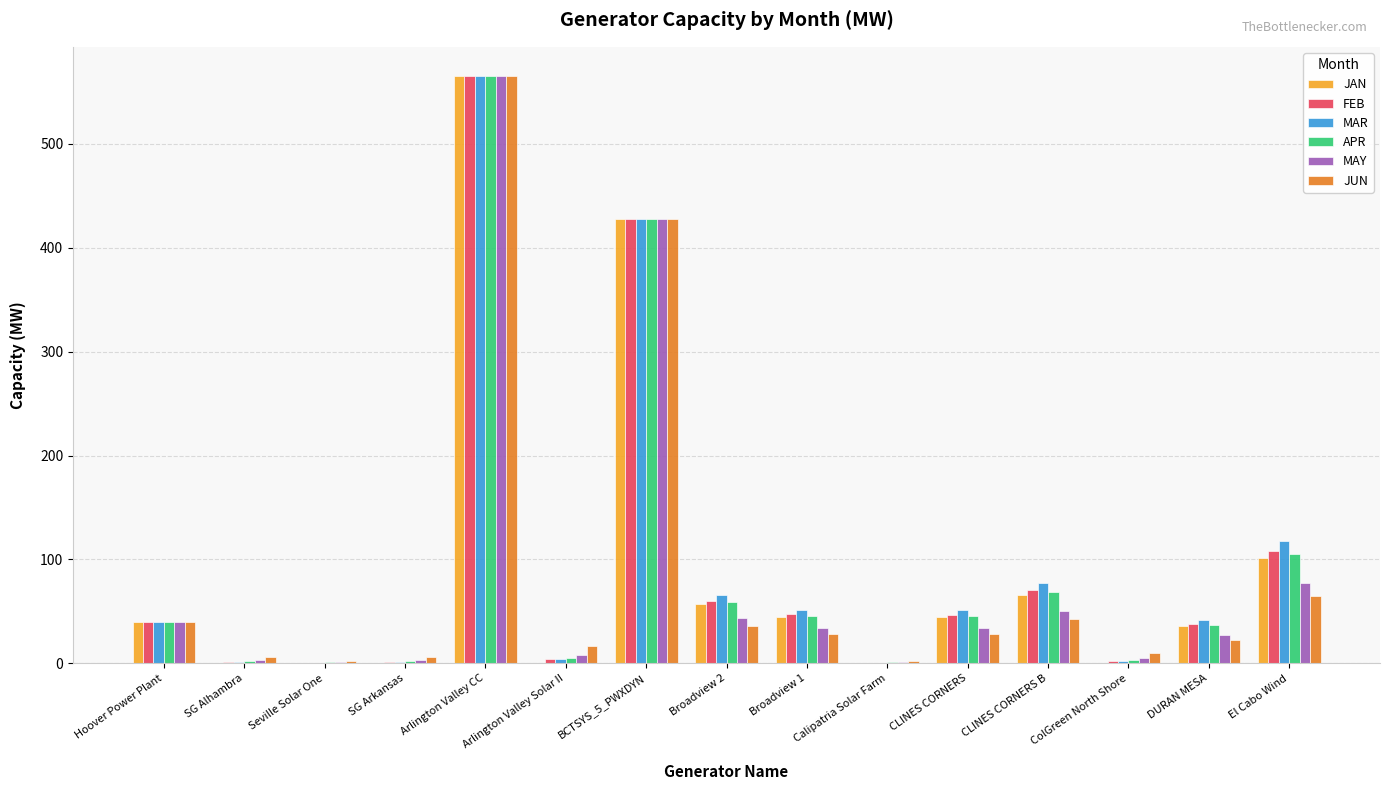

Which label corresponds to the largest value in the chart?

Arlington Valley CC